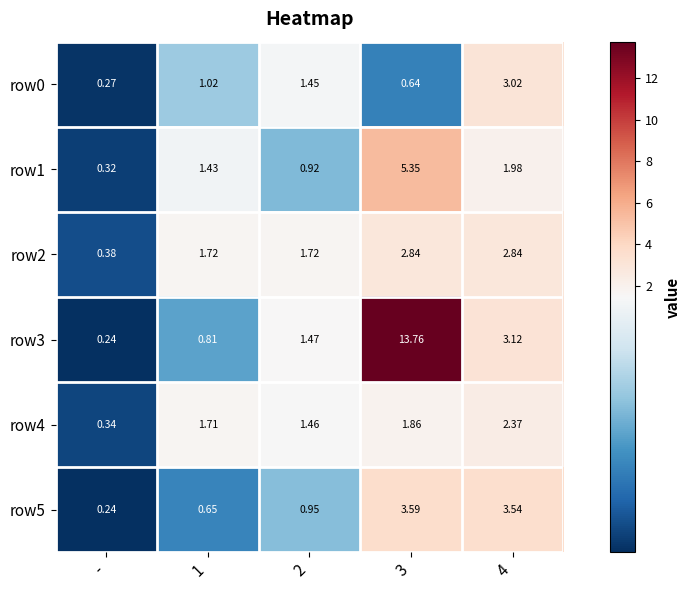

Which series has the largest range (max minus min)?

row3